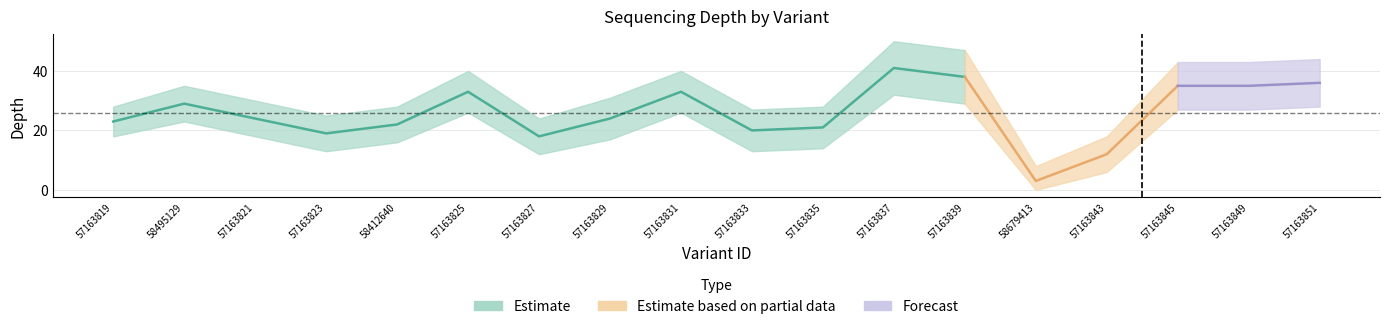

How many interior local peaks does the depth_lower series have?

4